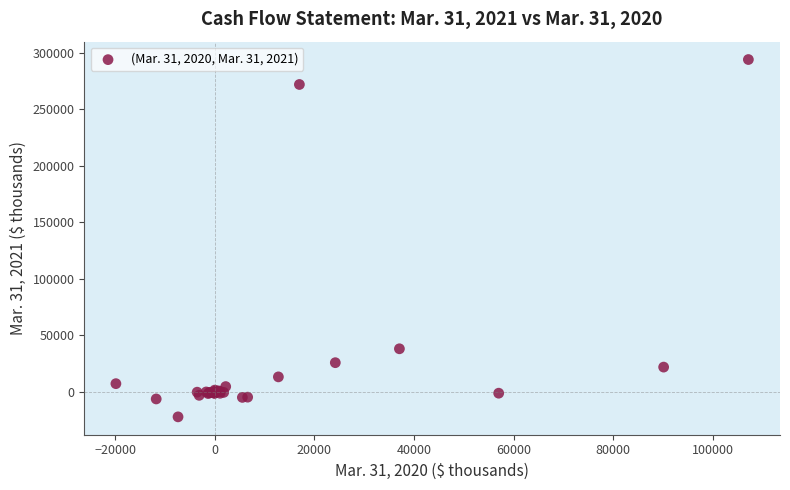

What Y value in the scatter plot is closest to 135944?

38231